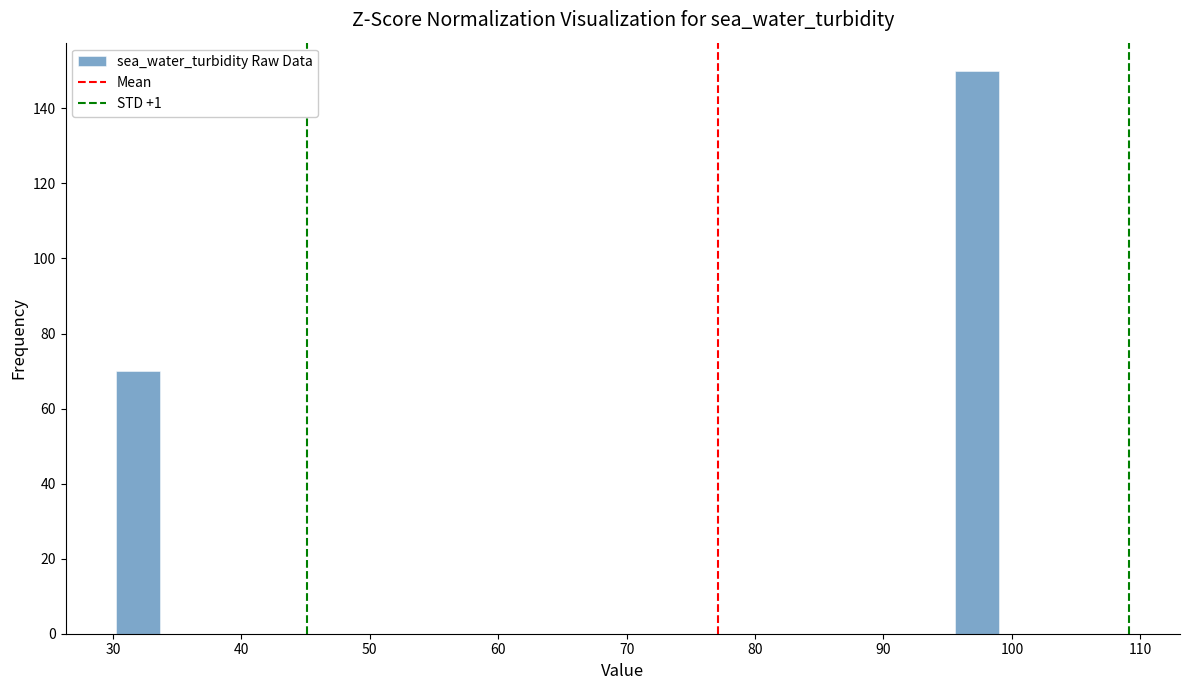

Around what value on the x-axis is the tallest bar? Give the approximate position of its centre, as read against the axis.

97